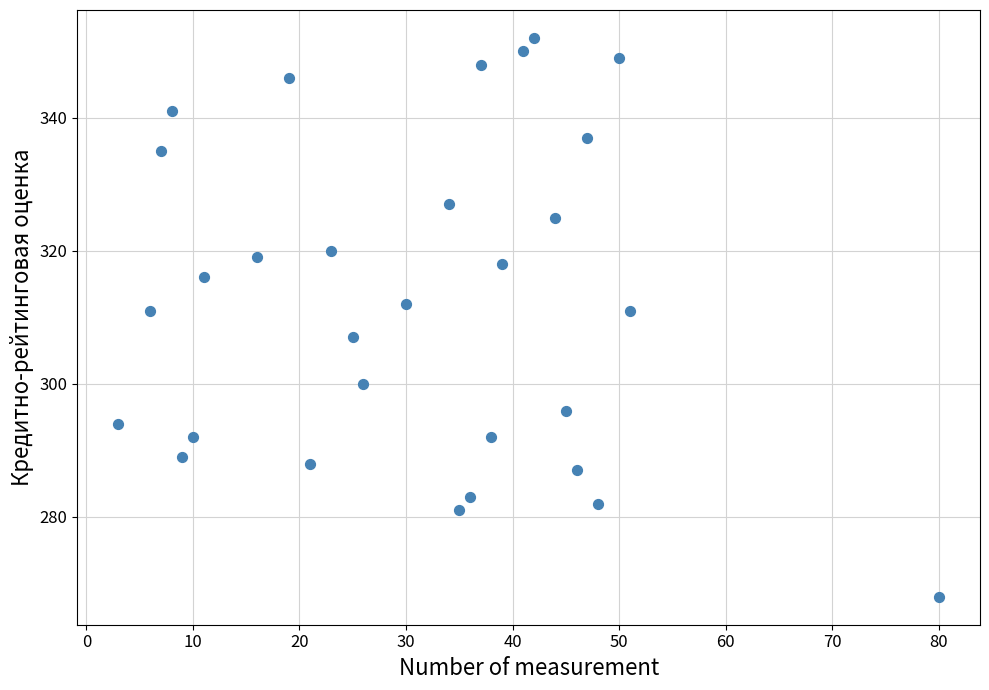

What is the range of Y values (max minus min)?

84